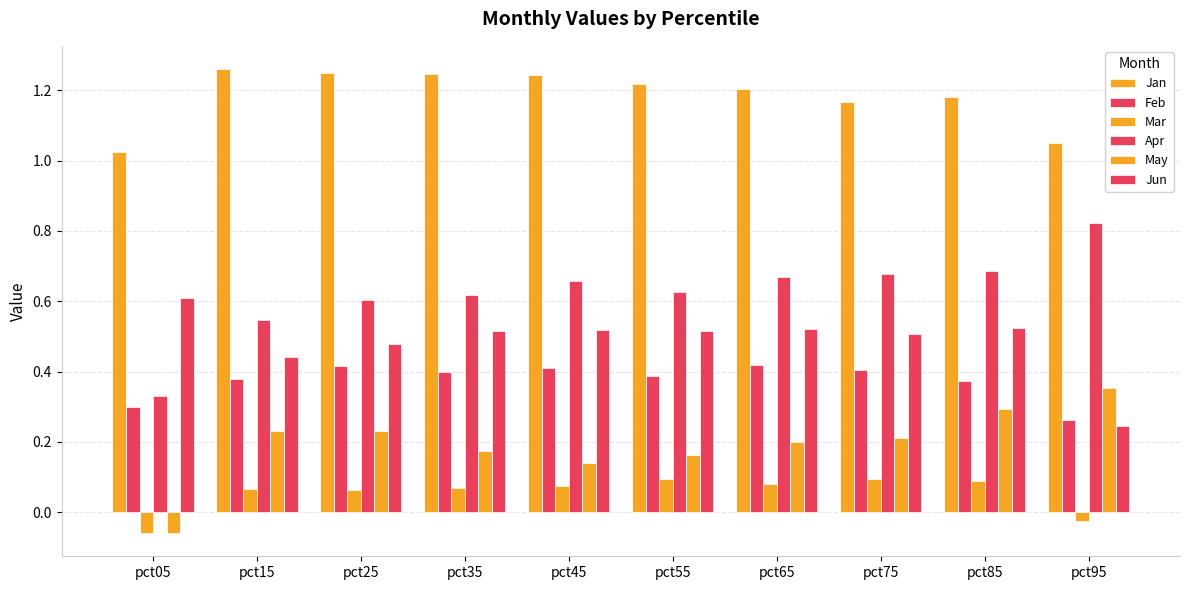

The value of Apr at pct25 is 0.6. True or false?

True